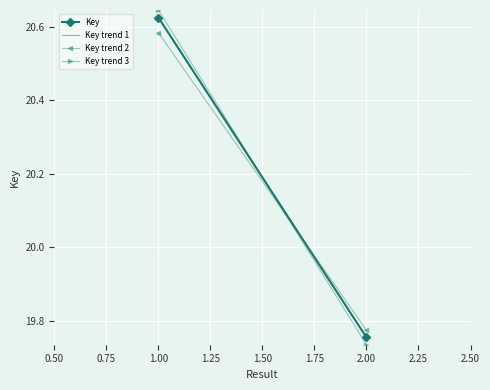

At how many categories does at least one series exceed 19?

2